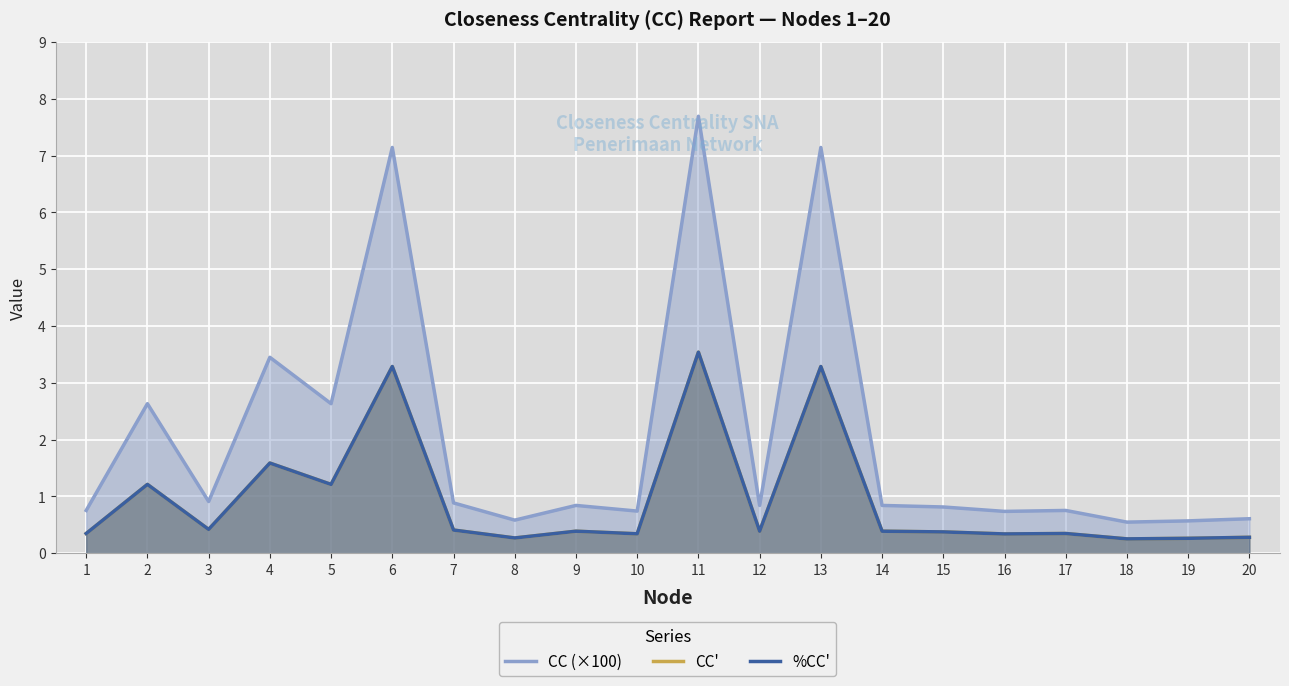

What is the value of the CC (×100) point at the 11th from the left?

7.7